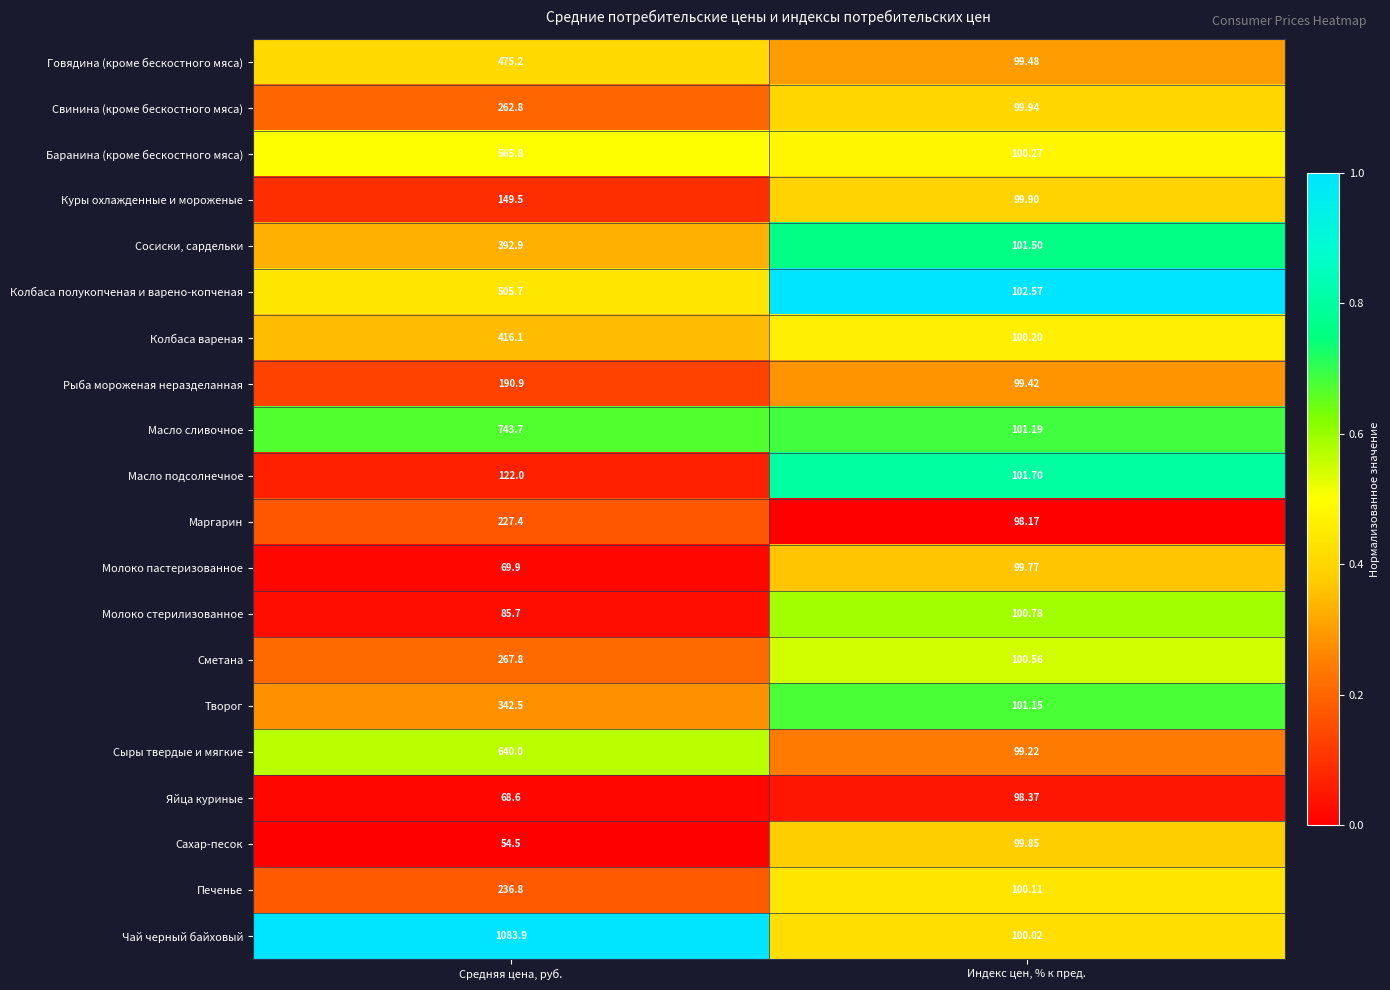

List the series in order of their peak value, highest first.

Чай черный байховый, Масло сливочное, Сыры твердые и мягкие, Баранина (кроме бескостного мяса), Колбаса полукопченая и варено-копченая, Говядина (кроме бескостного мяса), Колбаса вареная, Сосиски, сардельки, Творог, Сметана, Свинина (кроме бескостного мяса), Печенье, Маргарин, Рыба мороженая неразделанная, Куры охлажденные и мороженые, Масло подсолнечное, Молоко стерилизованное, Сахар-песок, Молоко пастеризованное, Яйца куриные